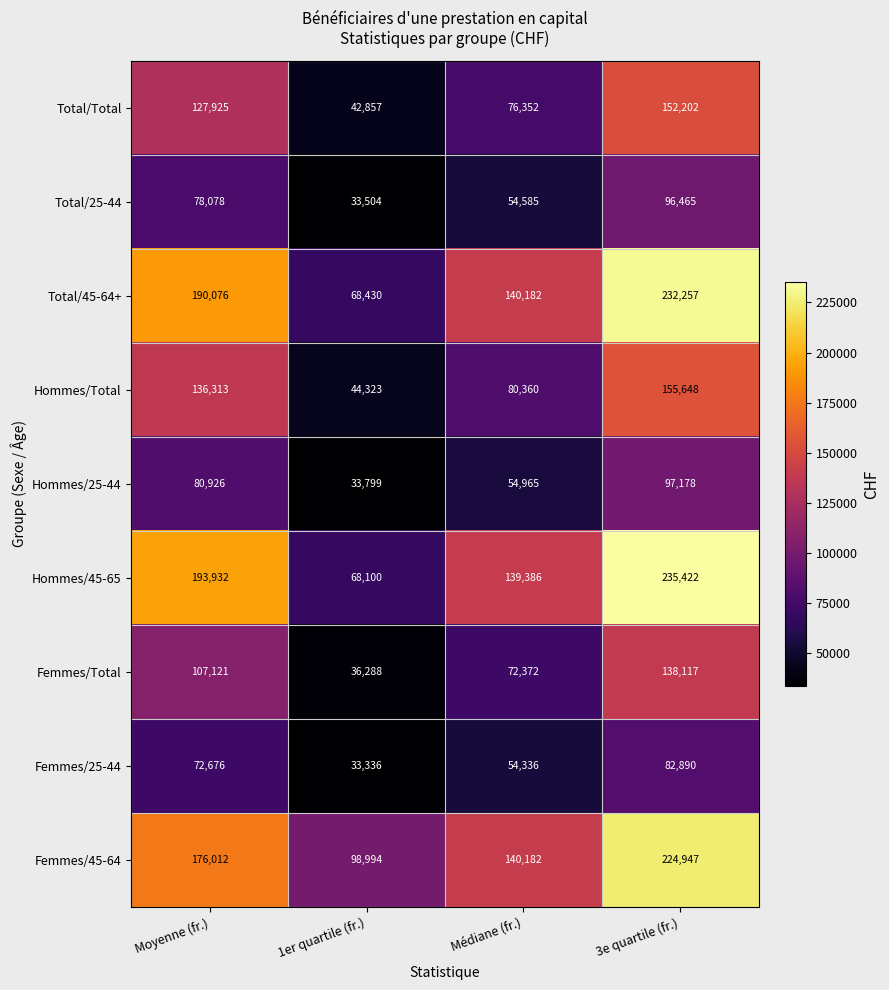

Count the Femmes/25-44 values in the range 54336 to 82890.

3